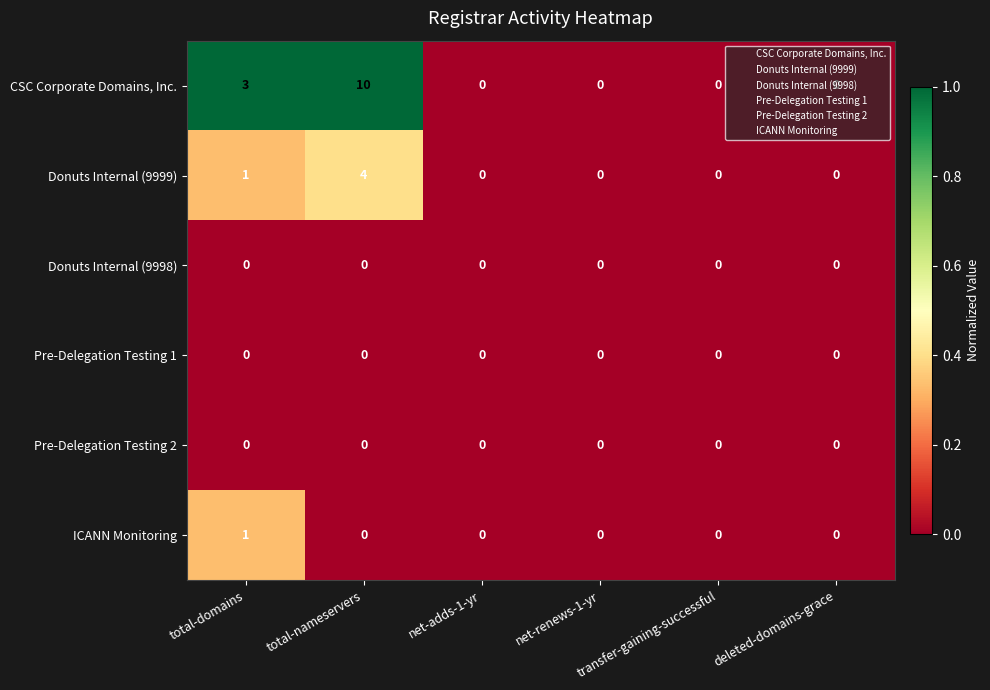

How many categories are shown in the chart?

6